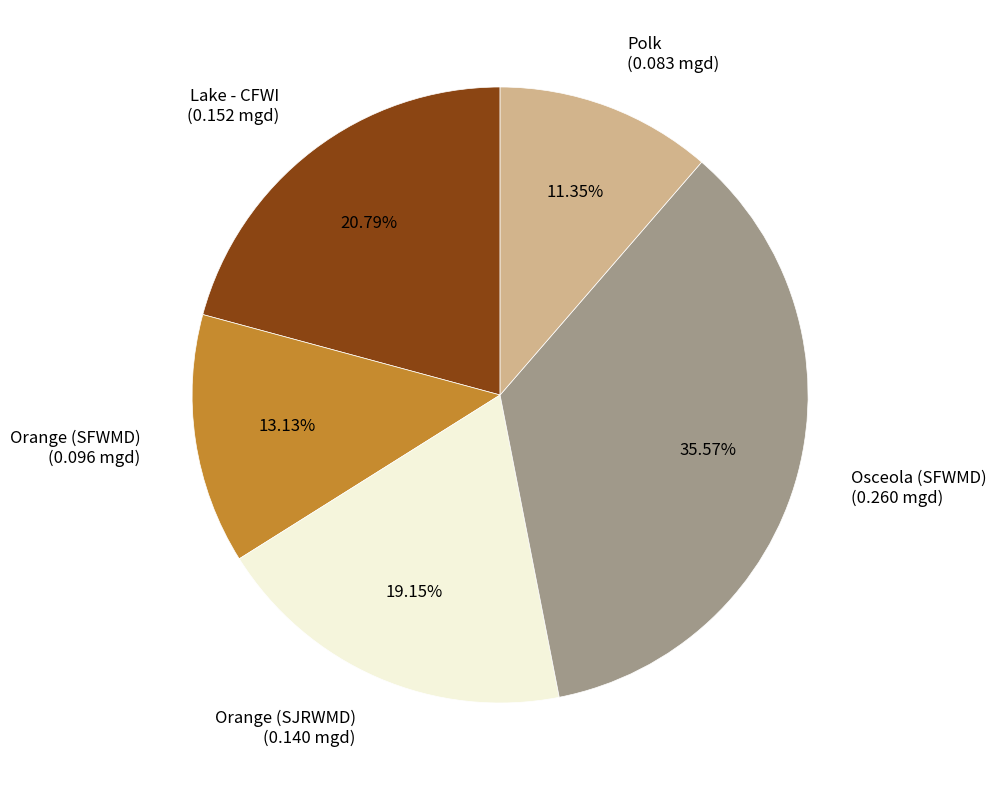

To the nearest percent, what is the combined percentage of Orange (SJRWMD) and Polk?

31%